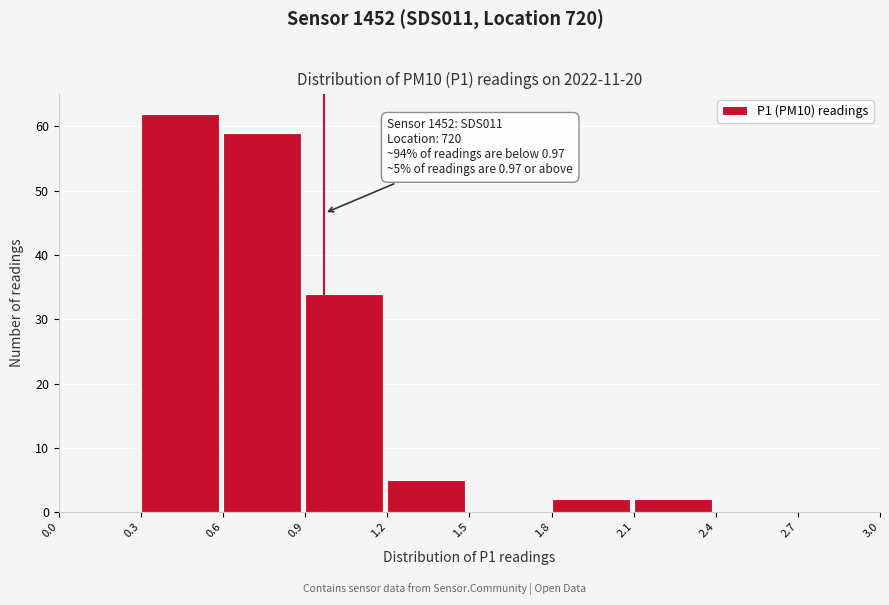

Over which range of the x-axis is the bar tallest?

0.3 to 0.6